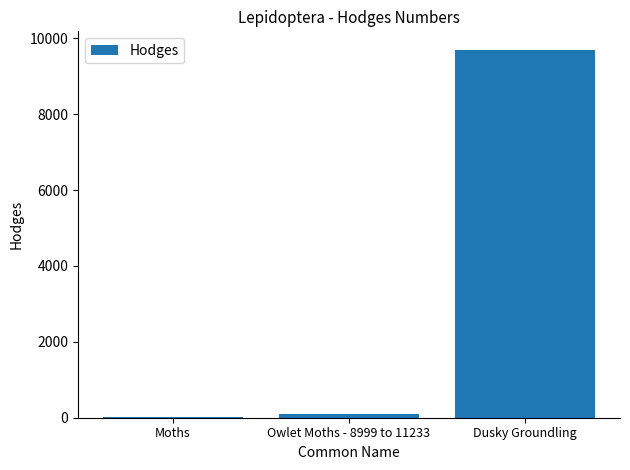

What is the sum of all values?

9818.5